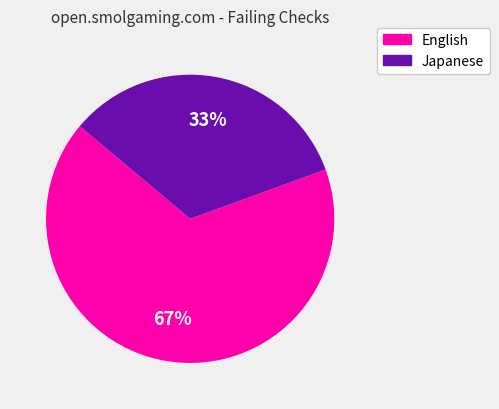

Is there a majority slice in this chart?

Yes